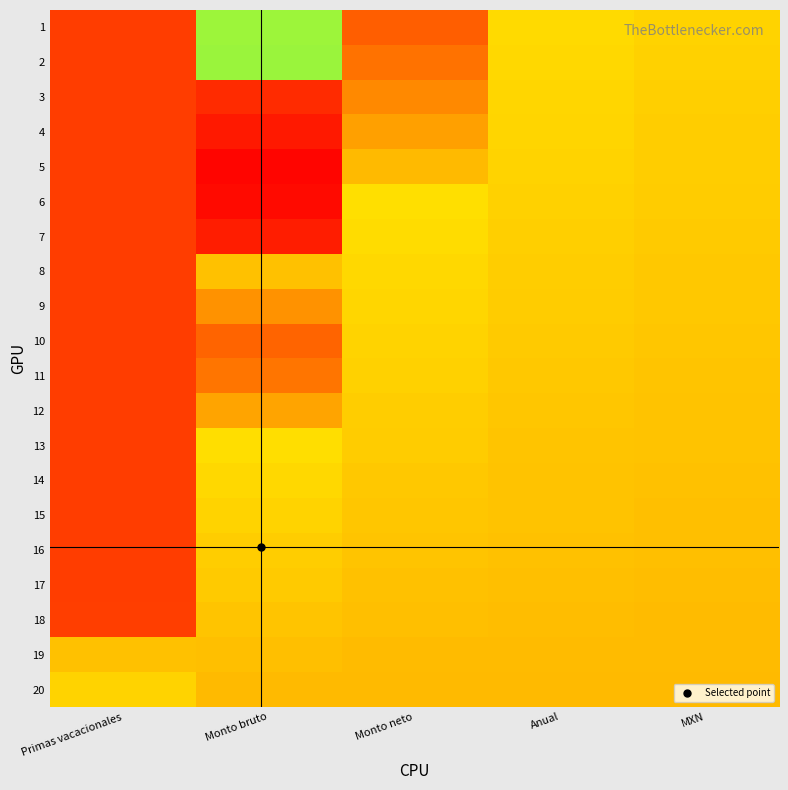

Count the number of data series in this chart.

20